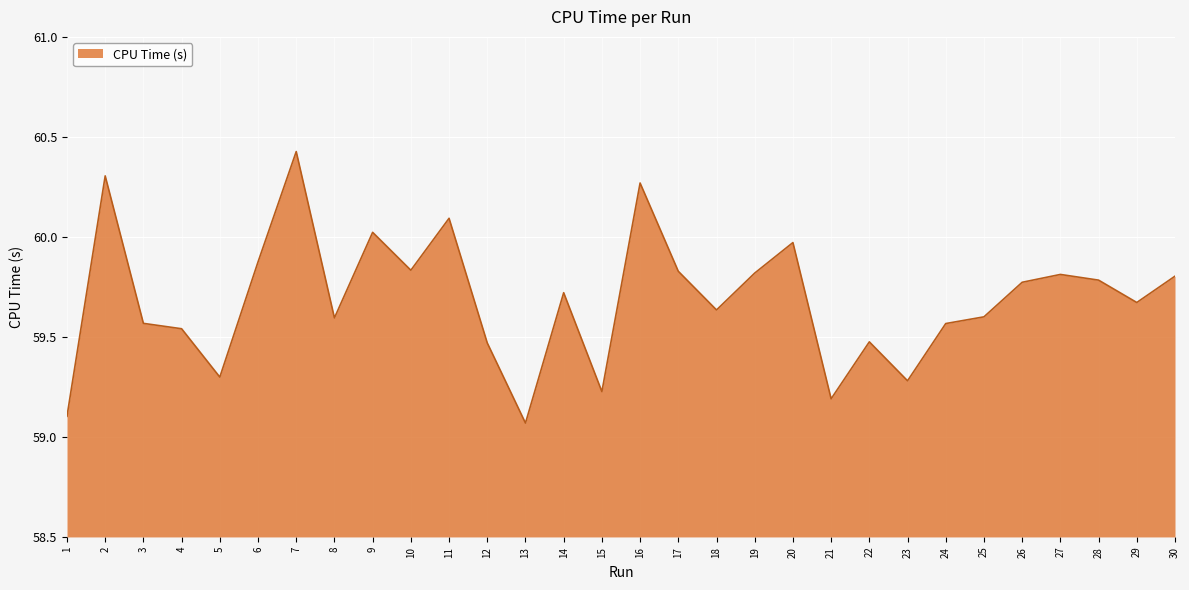

Where is the first local maximum?

2